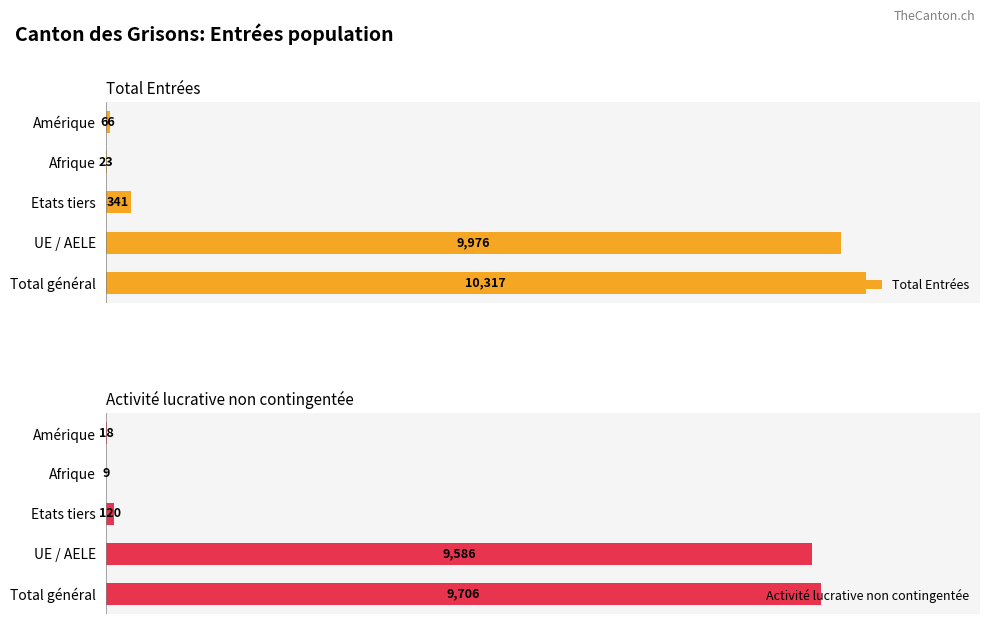

List the series in order of their overall mean, lowest first.

Activité lucrative non contingentée, Total Entrées